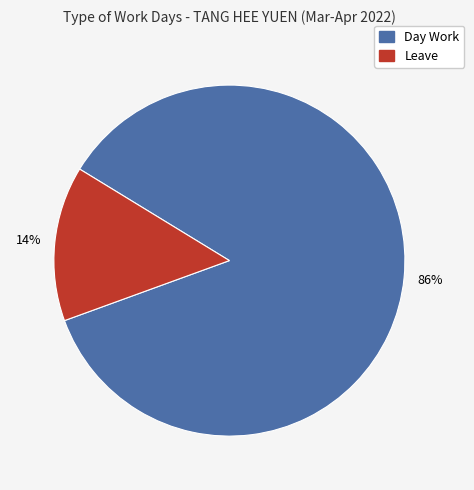

Is there any slice that represents more than half of the pie?

Yes